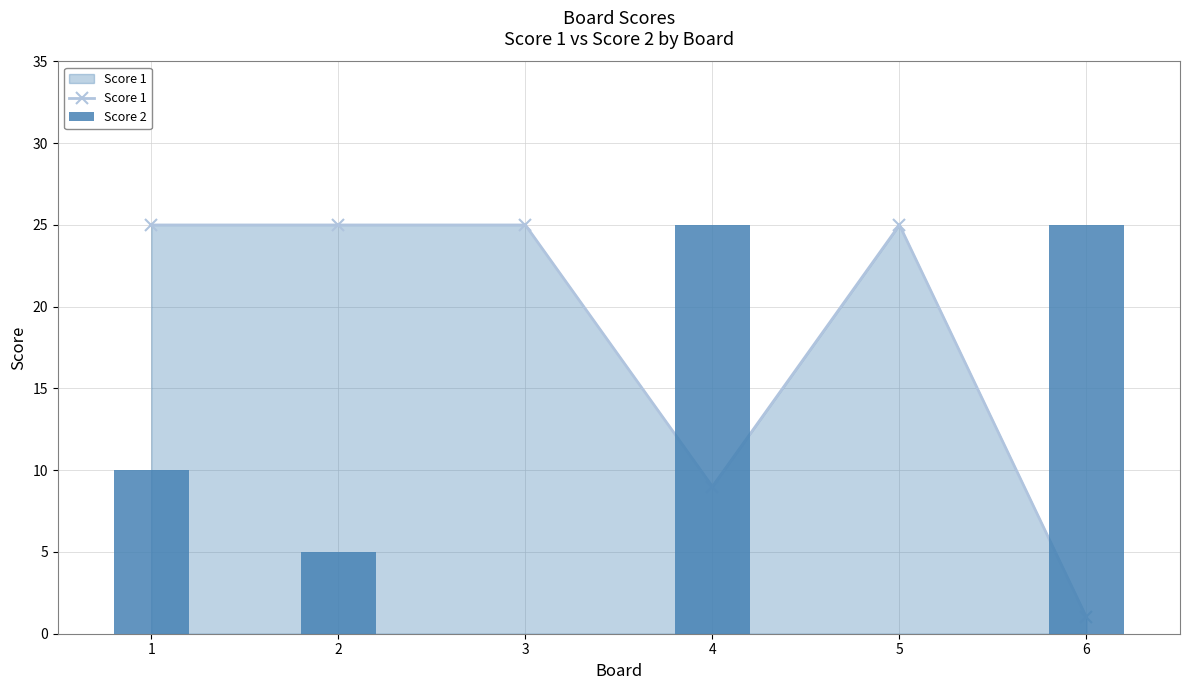

What value does the Score 2 series have at 4?

25